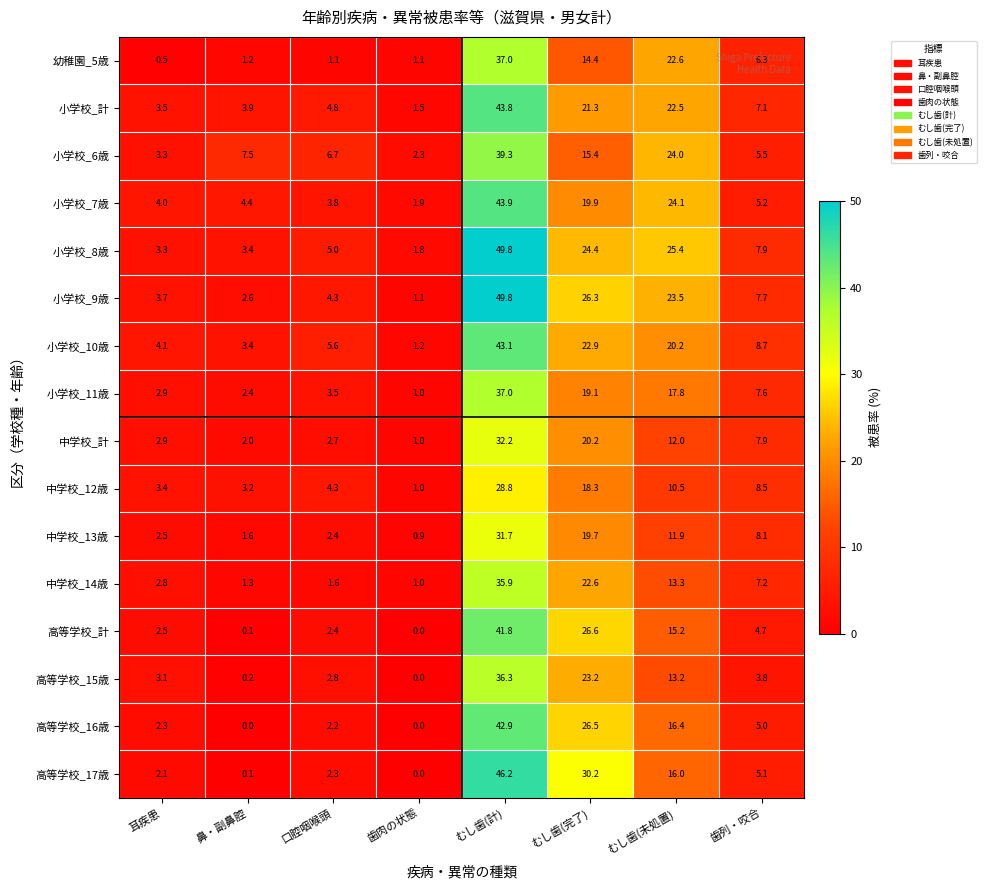

At which category is the sum across all series the highest?

むし歯(計)